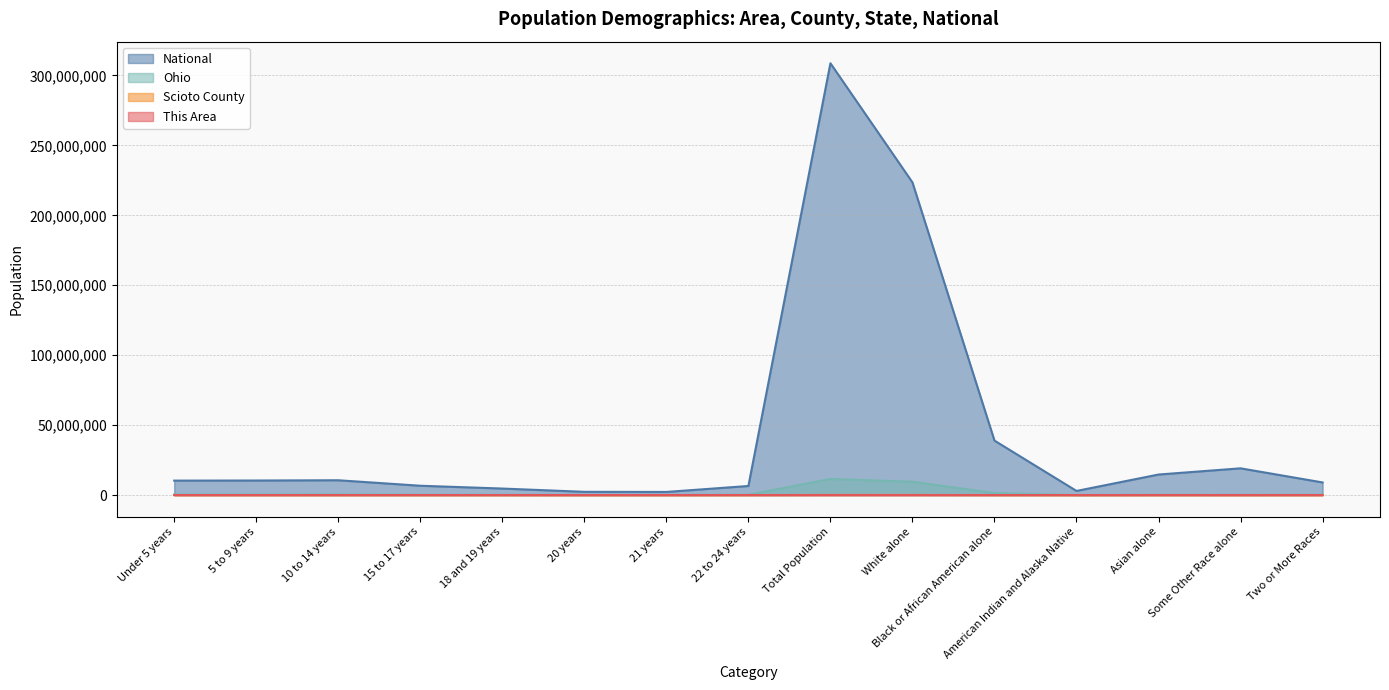

What is the difference between the This Area values at American Indian and Alaska Native and 10 to 14 years?

176